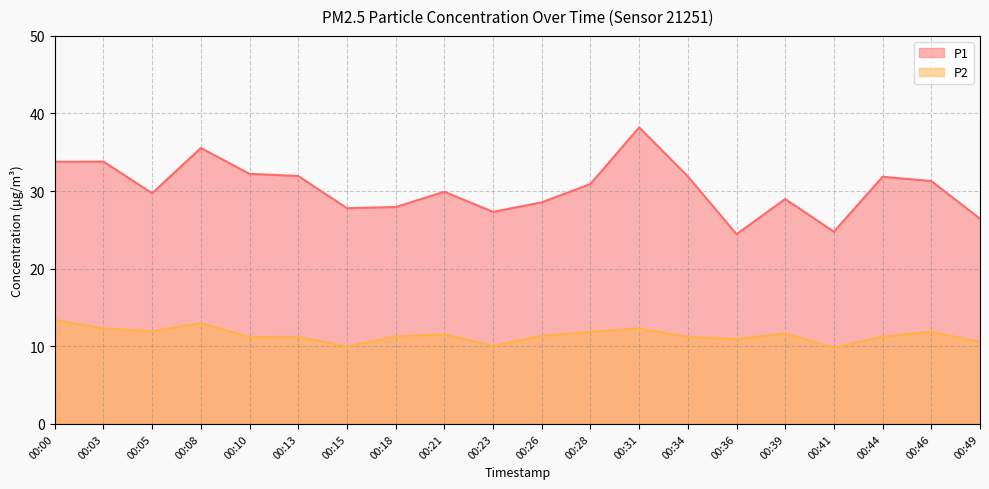

At how many categories does at least one series exceed 19?

20